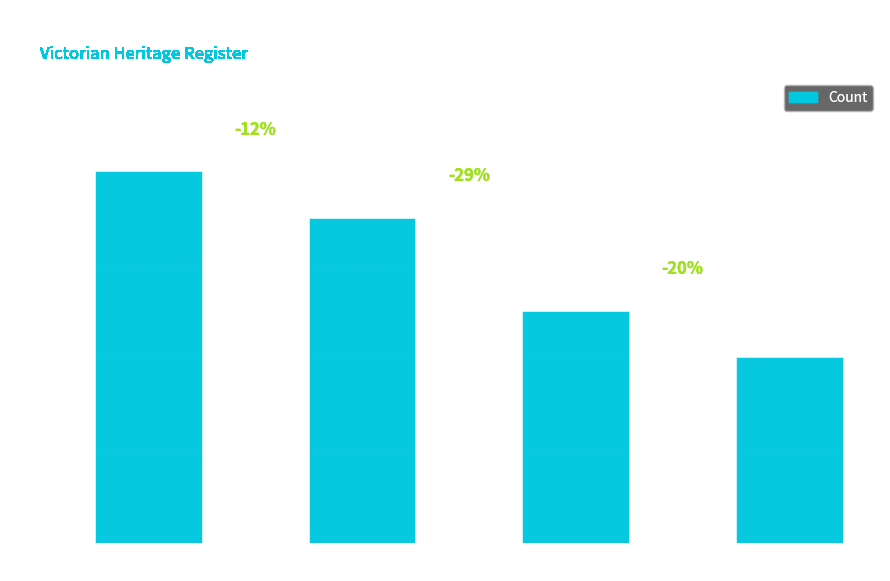

The value at East Coast is 8. True or false?

True